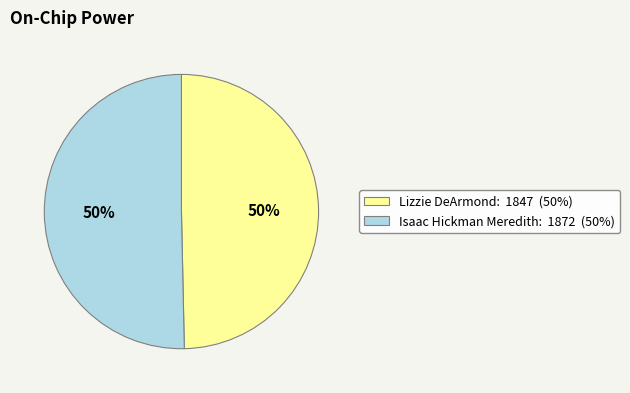

To the nearest percent, what is the average slice percentage?

50%